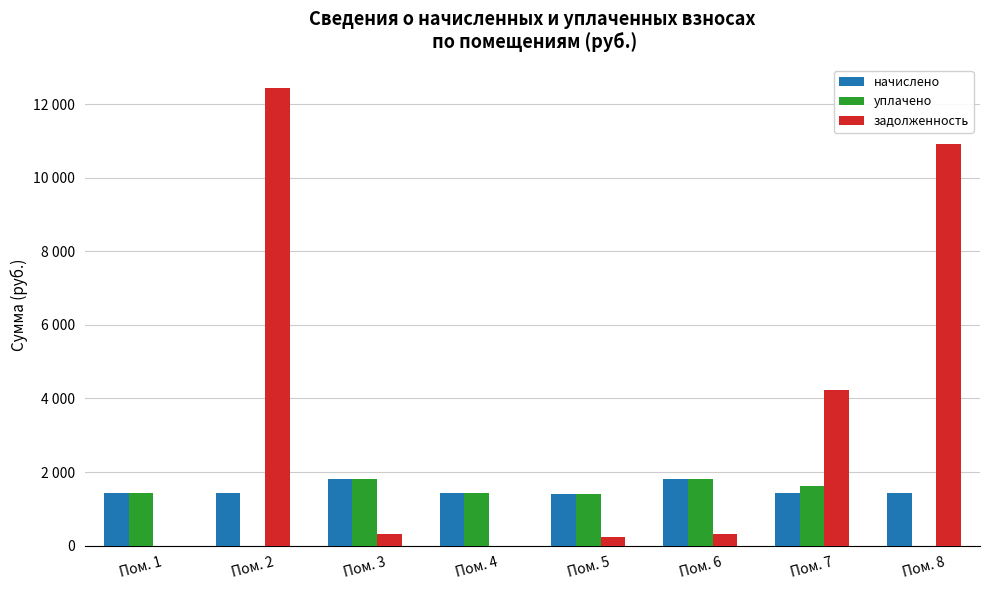

At which label does начислено first exceed 1428?

Пом. 1